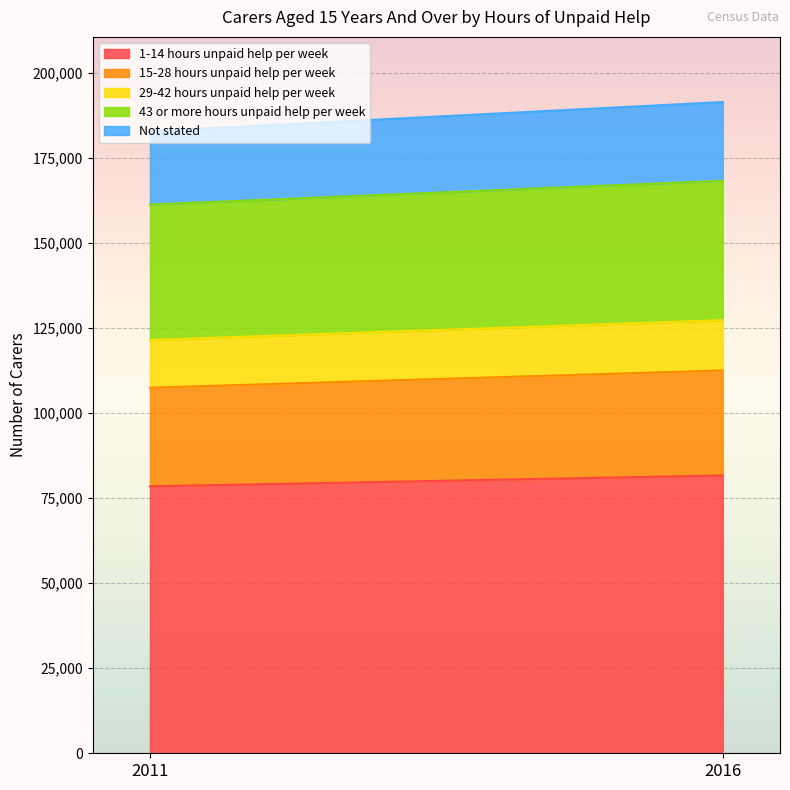

Reading left to right, extract all data points from this chart.

1-14 hours unpaid help per week: 2011=78469	2016=81679
15-28 hours unpaid help per week: 2011=28995	2016=30873
29-42 hours unpaid help per week: 2011=14031	2016=14780
43 or more hours unpaid help per week: 2011=39820	2016=40975
Not stated: 2011=21569	2016=23156